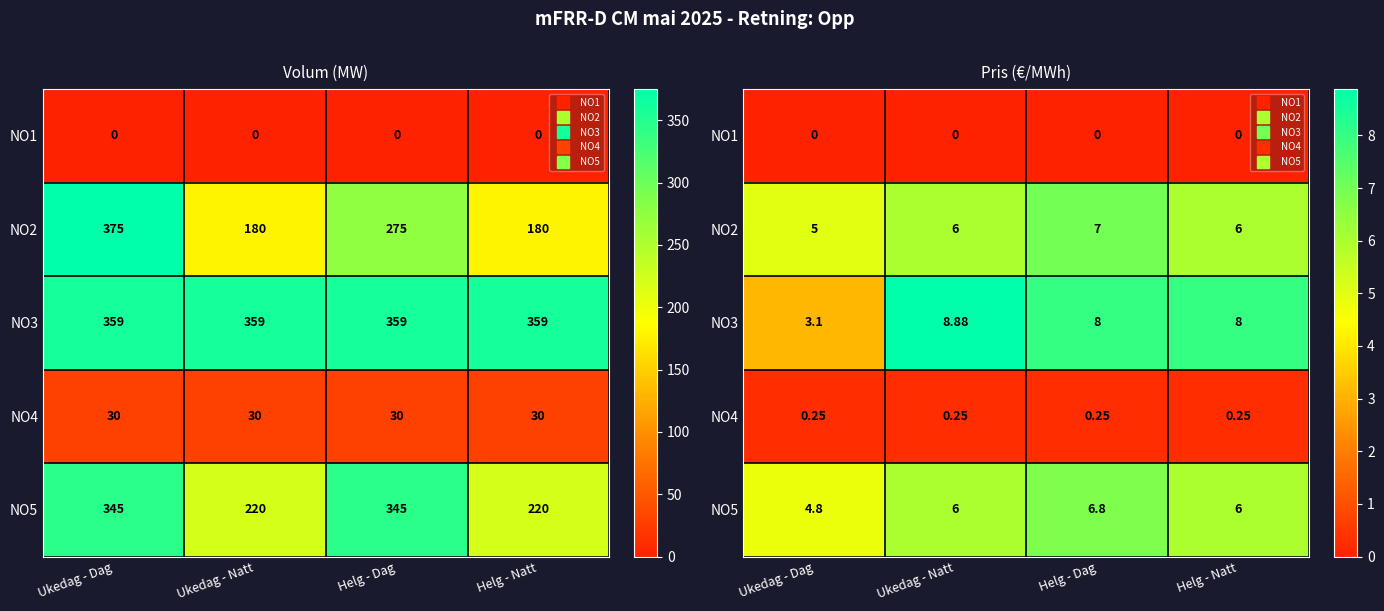

The value of NO5 at Helg - Dag is 9.4. True or false?

False